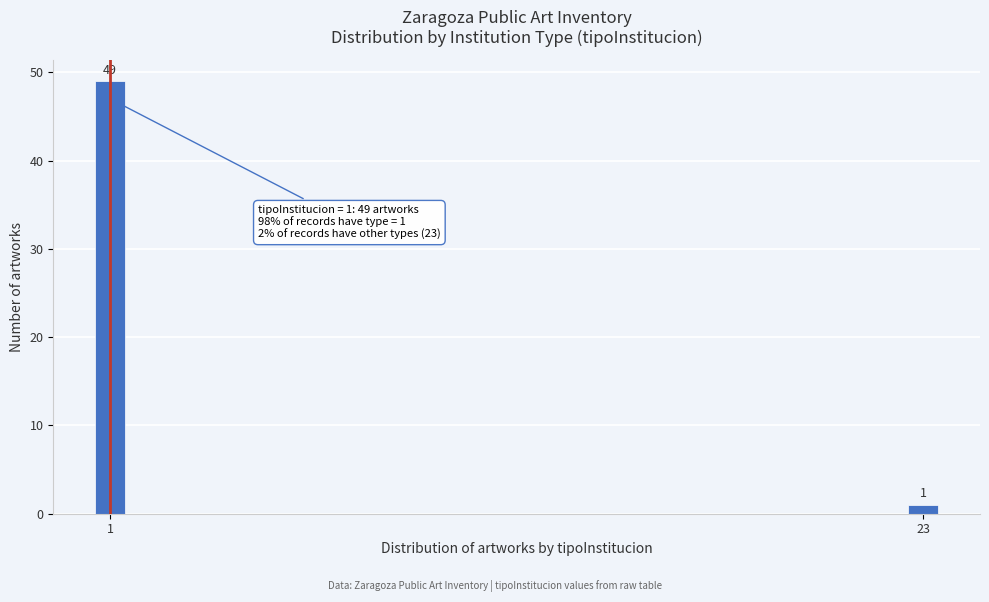

Reading left to right, what are all the values shown in this chart?

49	1